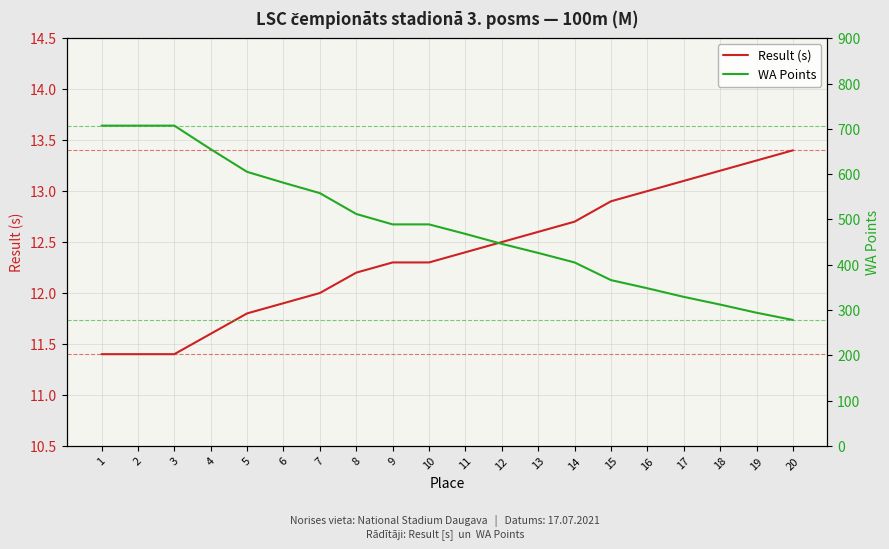

At which category is the sum across all series the highest?

1